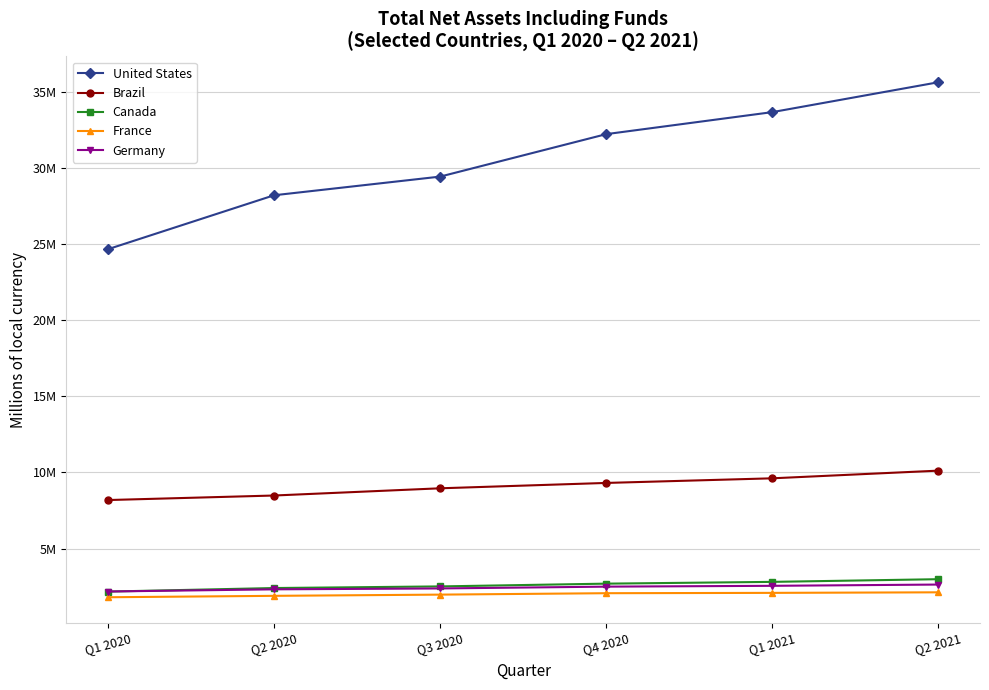

True or false: Canada has a value of 2172564 at Q1 2020.

True